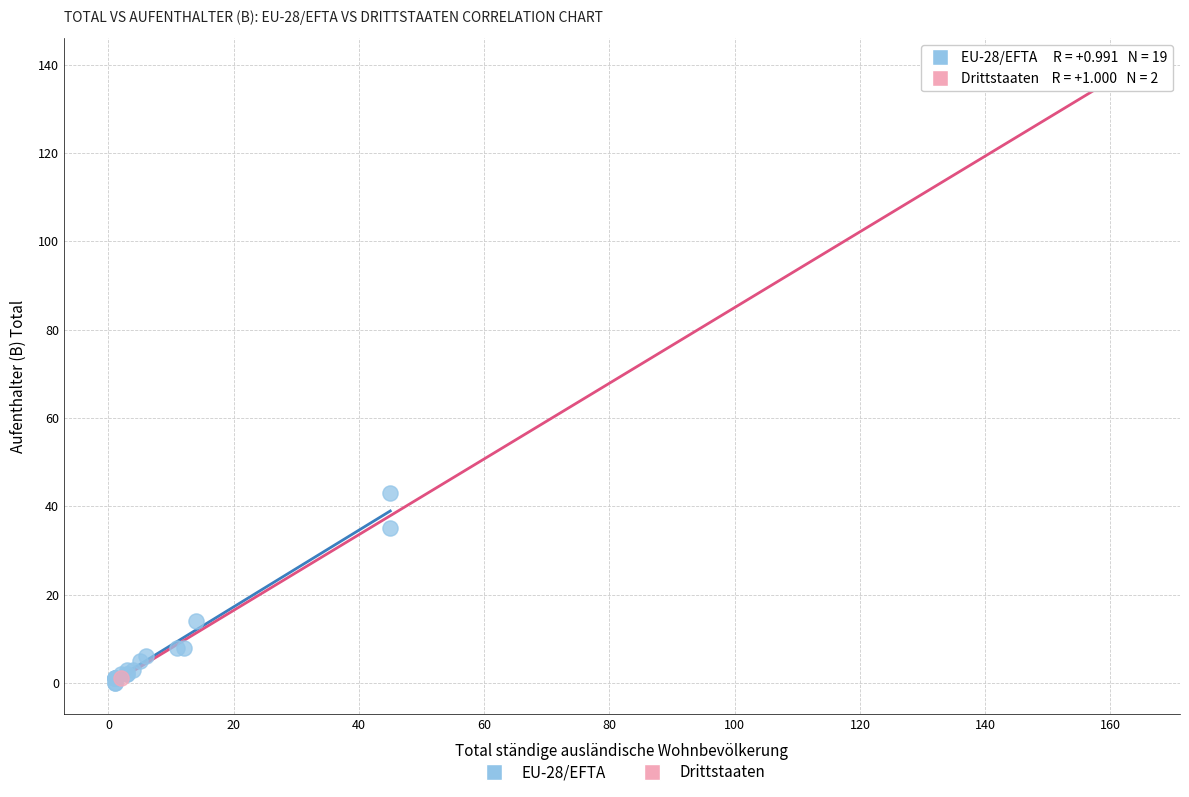

What are all the series names shown in the legend?

EU-28/EFTA, Drittstaaten